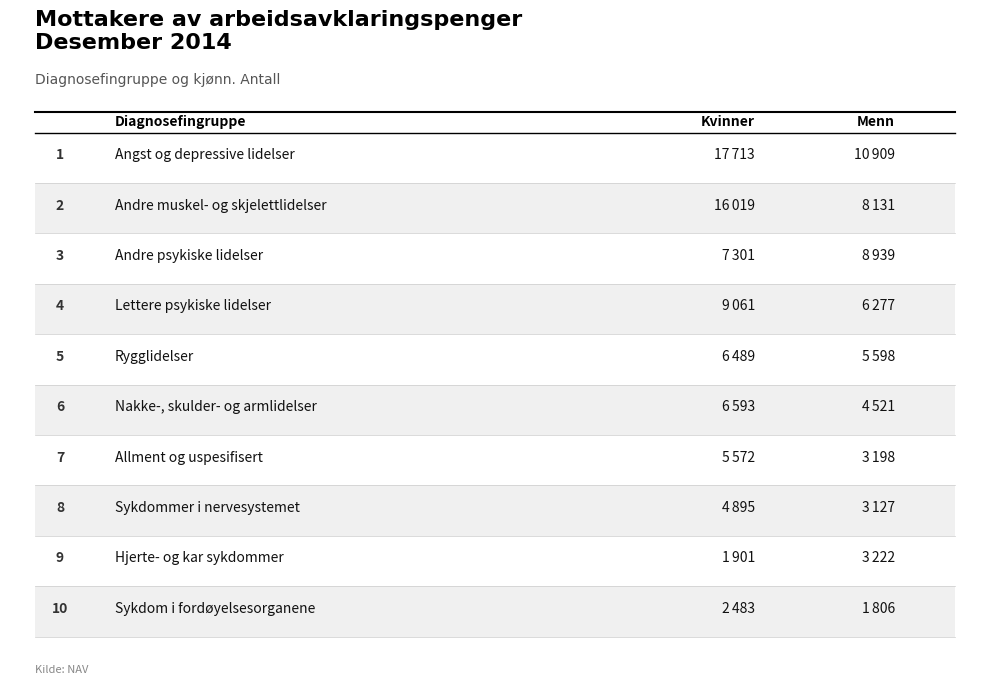

What is the difference between the second highest and minimum values in the Menn 2014 series?

7133